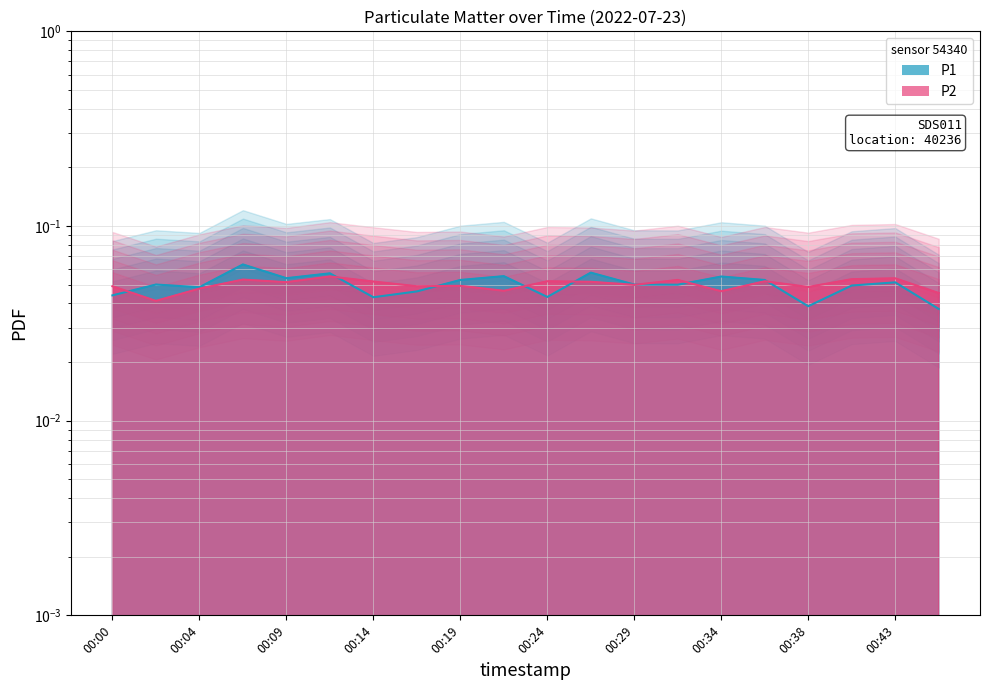

Reading right to left, what are all the values shown in this chart?

P1: 00:46=0.0	00:43=0.1	00:41=0.0	00:38=0.0	00:36=0.1	00:34=0.1	00:31=0.0	00:29=0.1	00:26=0.1	00:24=0.0	00:21=0.1	00:19=0.1	00:17=0.0	00:14=0.0	00:12=0.1	00:09=0.1	00:07=0.1	00:04=0.0	00:02=0.1	00:00=0.0
P2: 00:46=0.0	00:43=0.1	00:41=0.1	00:38=0.0	00:36=0.1	00:34=0.0	00:31=0.1	00:29=0.0	00:26=0.1	00:24=0.1	00:21=0.0	00:19=0.0	00:17=0.0	00:14=0.1	00:12=0.1	00:09=0.1	00:07=0.1	00:04=0.0	00:02=0.0	00:00=0.0